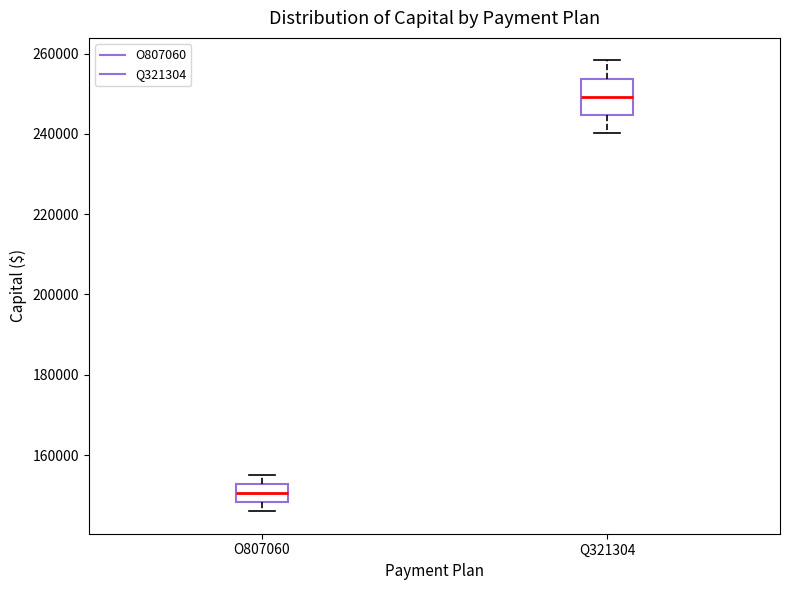

Reading left to right, transcribe this box plot: for each box, give where its median line is, the range the box spans, and where its two whiskers end, as read against the y-axis. The values are not printed on the chart, so give them approximately, as read against the axis.

O807060: median 150000, box 148000 to 152000, whiskers 146000 to 156000
Q321304: median 250000, box 244000 to 254000, whiskers 240000 to 258000